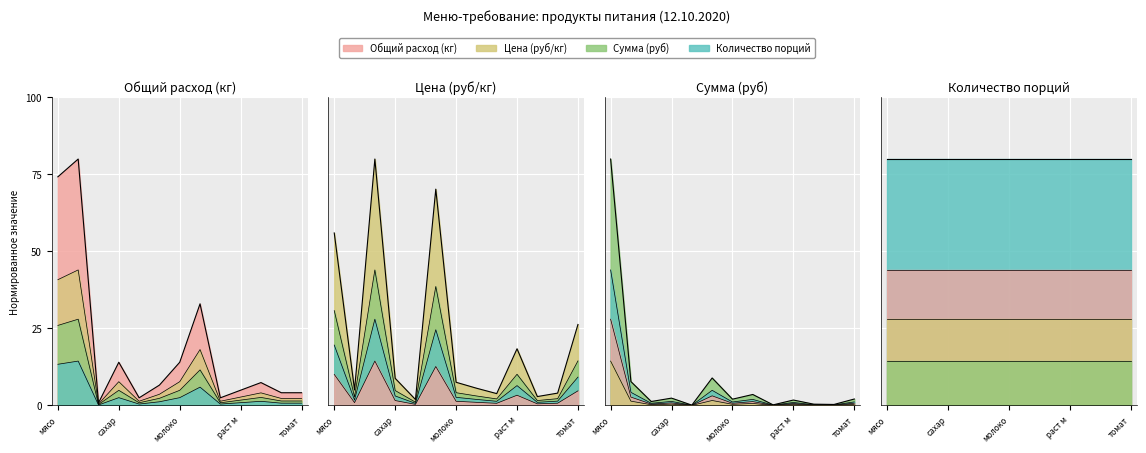

How many interior local peaks does the Цена (руб/кг) series have?

3